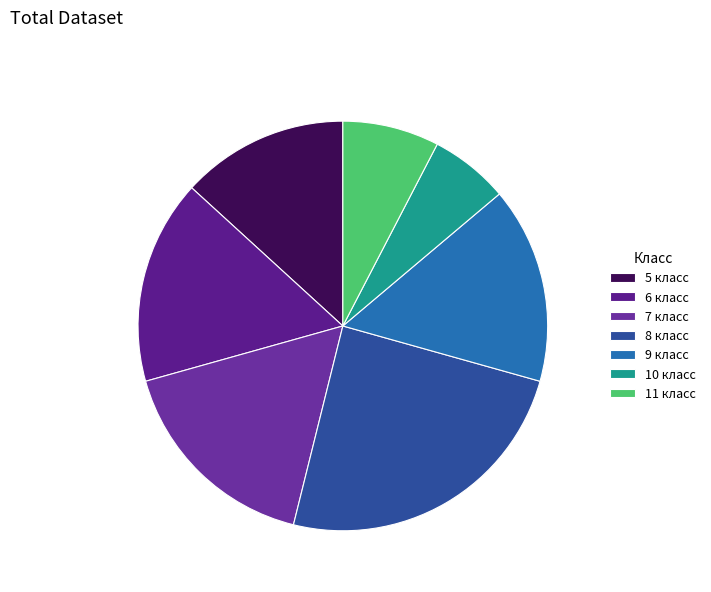

Is it true that 6 класс is 16% of the pie?

True